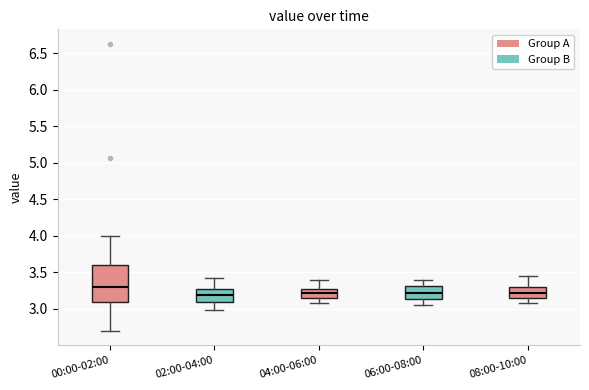

Reading left to right, read every box against the y-axis: the position of its median line, the range the box covers, and the ends of its whiskers. The values are not printed on the chart, so give them approximately, as read against the axis.

00:00-02:00: median 3.30, box 3.10 to 3.60, whiskers 2.70 to 4.00
02:00-04:00: median 3.20, box 3.10 to 3.30, whiskers 3.00 to 3.40
04:00-06:00: median 3.20, box 3.15 to 3.30, whiskers 3.10 to 3.40
06:00-08:00: median 3.25, box 3.15 to 3.30, whiskers 3.05 to 3.40
08:00-10:00: median 3.20, box 3.15 to 3.30, whiskers 3.10 to 3.45